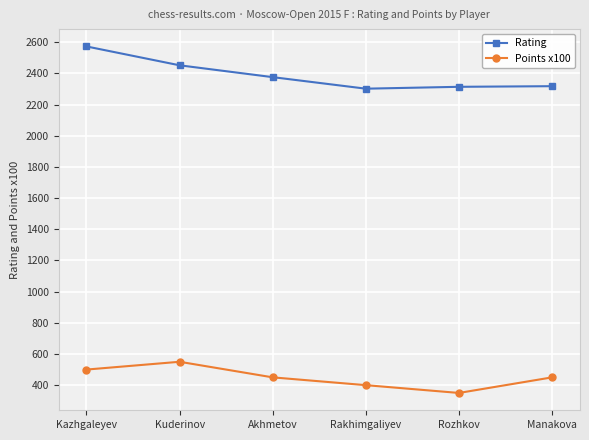

Which series has the largest range (max minus min)?

Rating